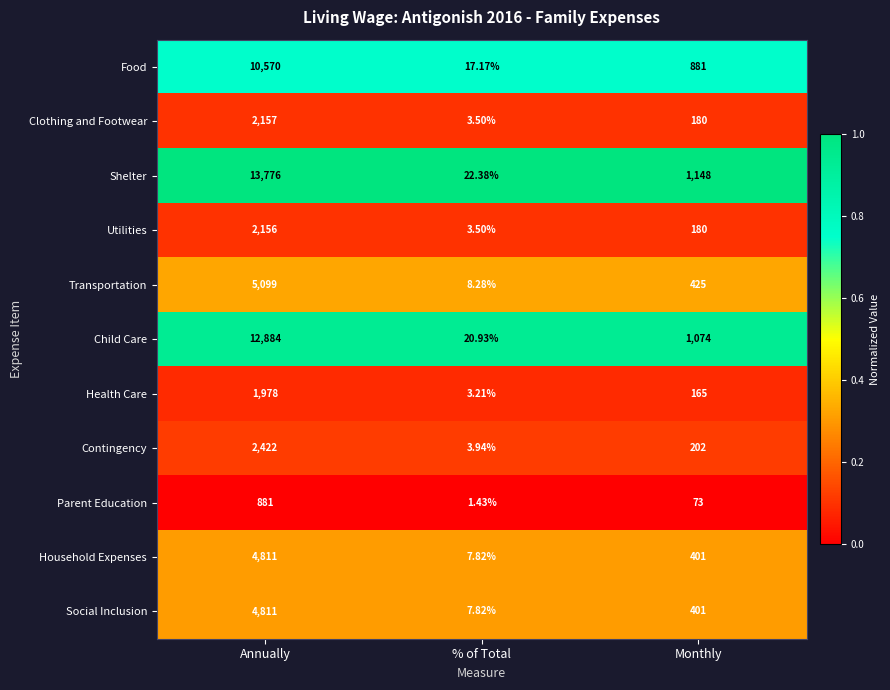

List the labels in order of Child Care value, largest first.

Annually, Monthly, % of Total